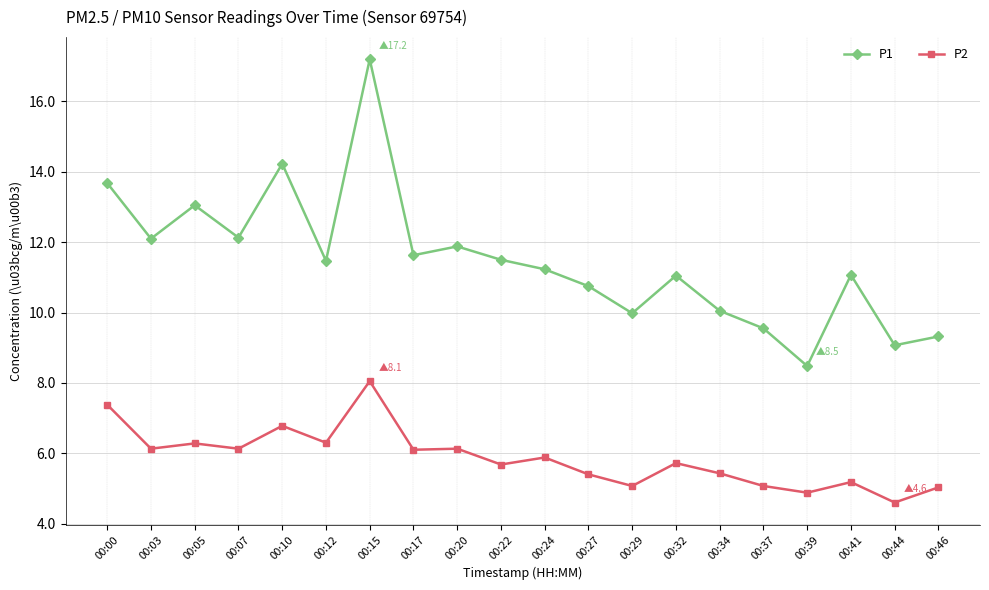

Between 00:05 and 00:24, which series saw the biggest shift?

P1